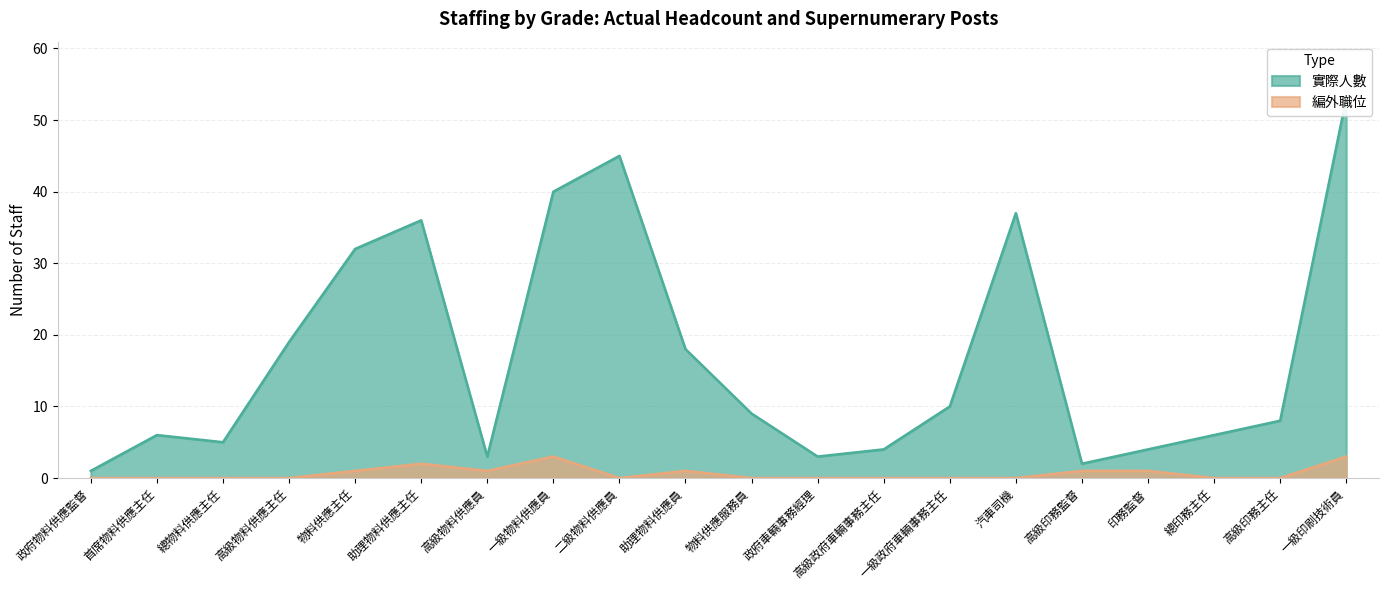

List the labels in order of 編外職位 value, largest first.

一級物料供應員, 一級印刷技術員, 助理物料供應主任, 物料供應主任, 高級物料供應員, 助理物料供應員, 高級印務監督, 印務監督, 政府物料供應監督, 首席物料供應主任, 總物料供應主任, 高級物料供應主任, 二級物料供應員, 物料供應服務員, 政府車輛事務經理, 高級政府車輛事務主任, 一級政府車輛事務主任, 汽車司機, 總印務主任, 高級印務主任